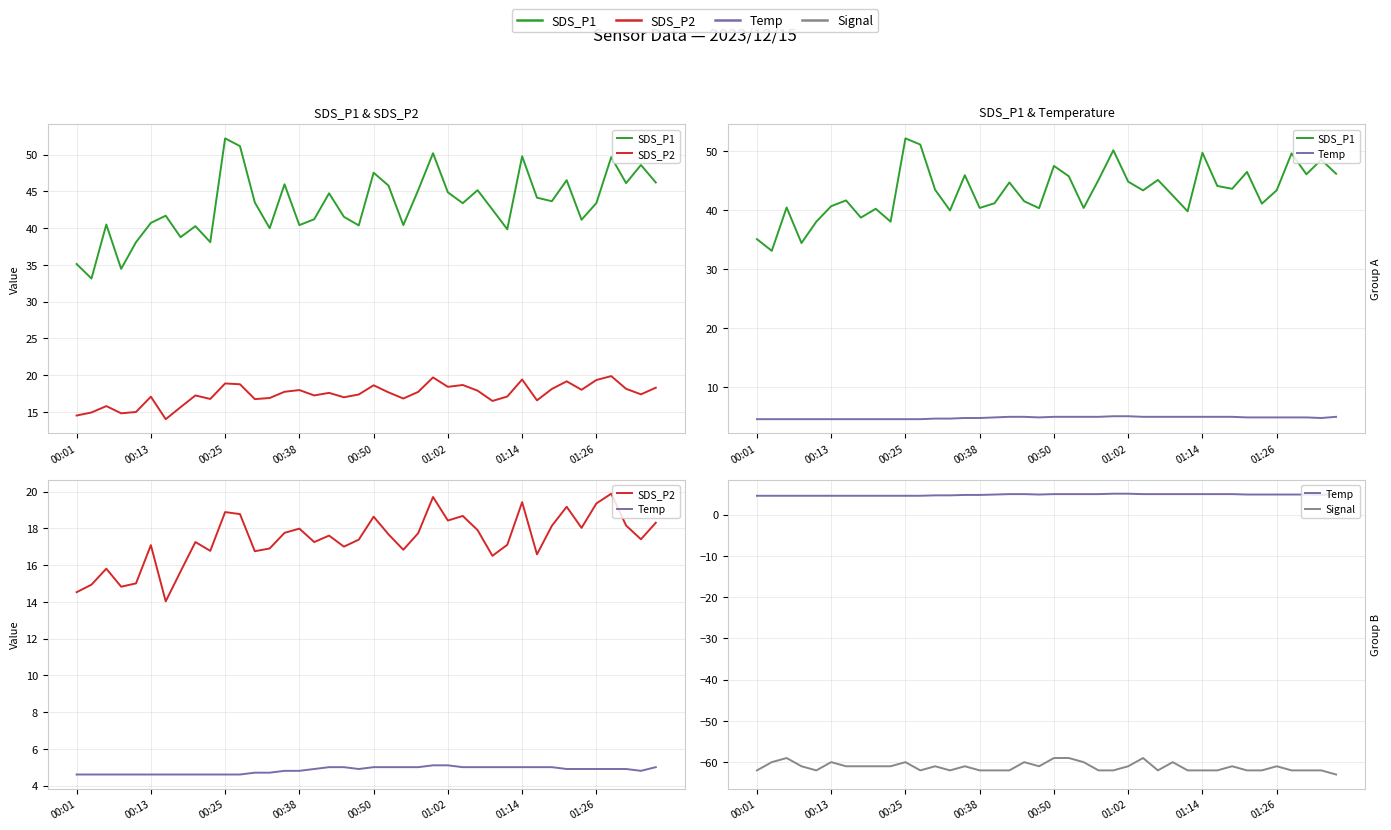

Which series has the largest range (max minus min)?

SDS_P1